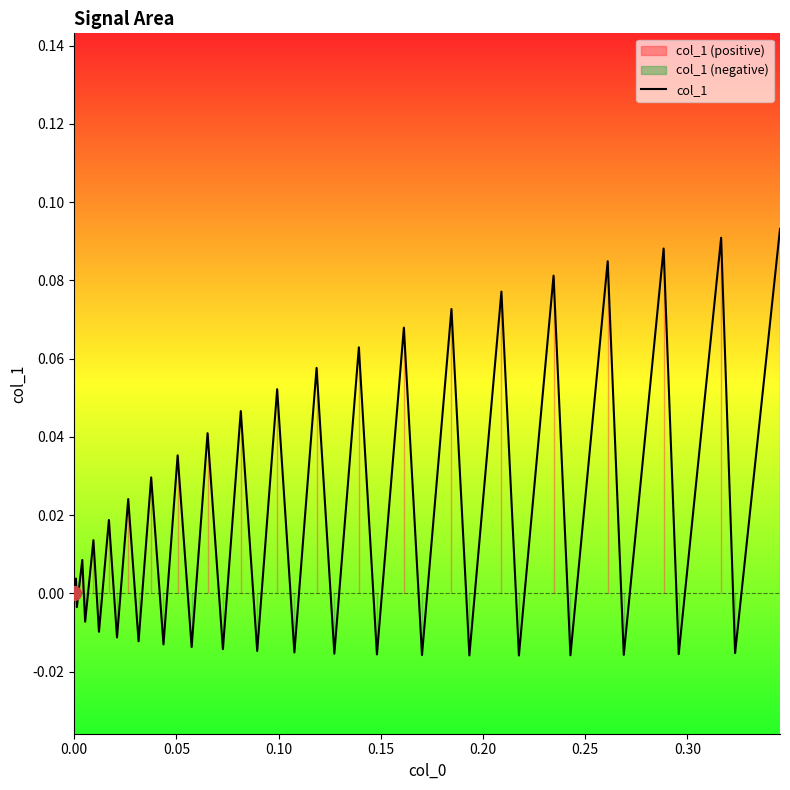

Is it true that the value at 39 is 0.1?

False